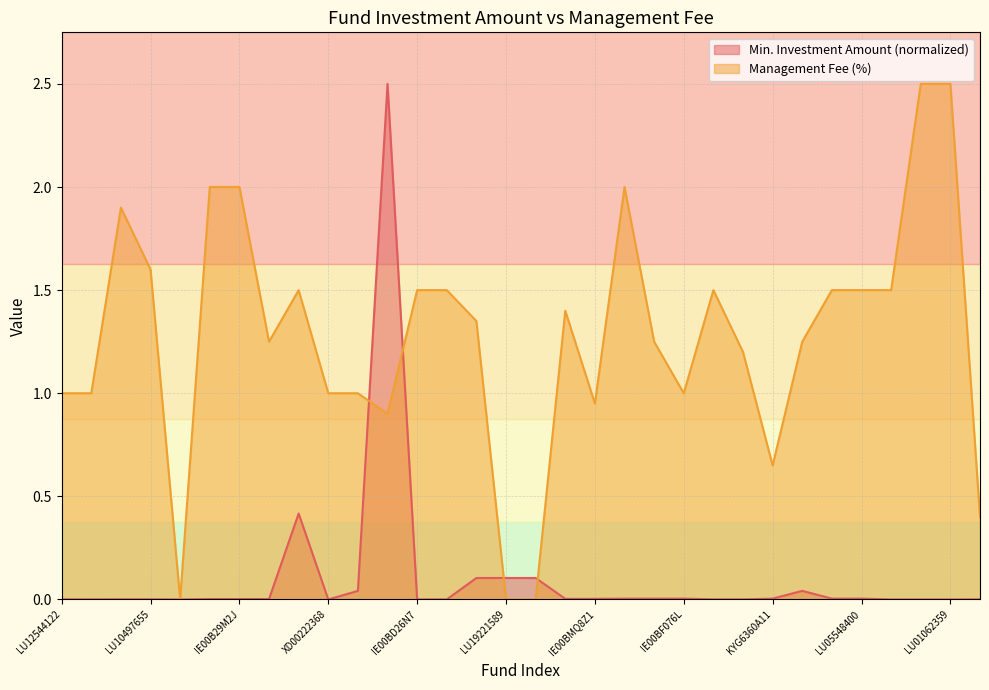

What is the average value of the Min. Investment Amount series?

0.1